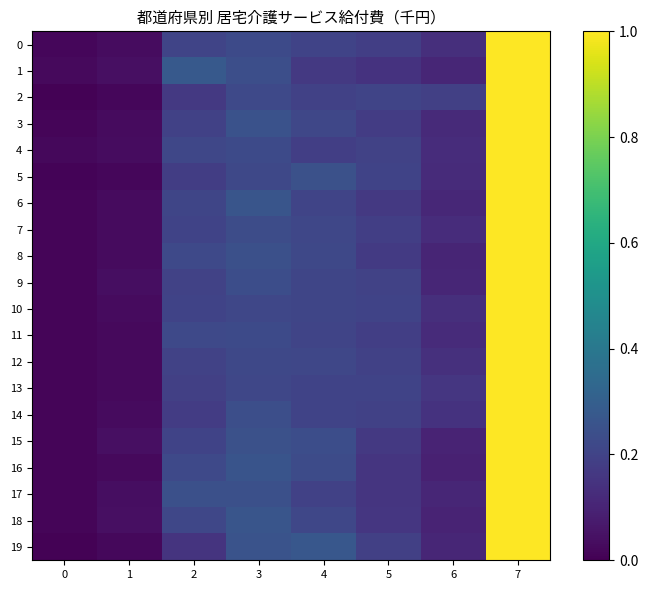

Which series has the widest spread of values?

19